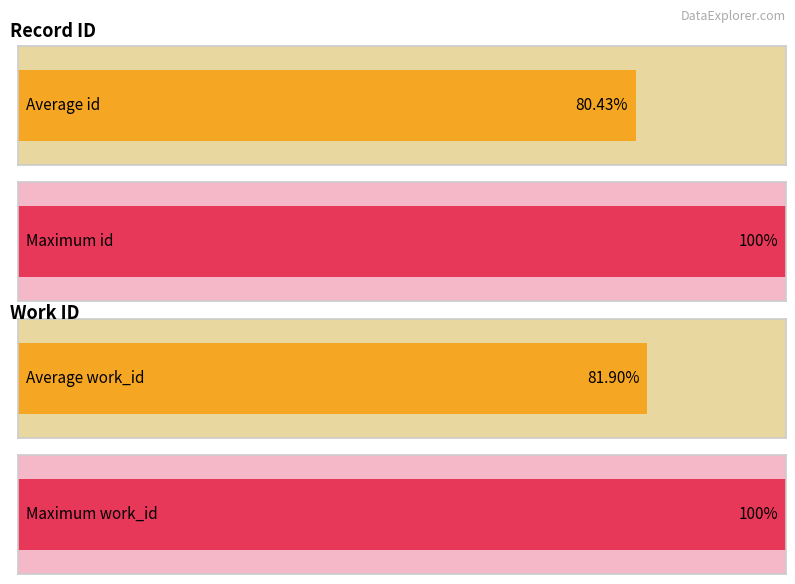

Is it true that work_id equals 5503 at 2013-06-12?

False